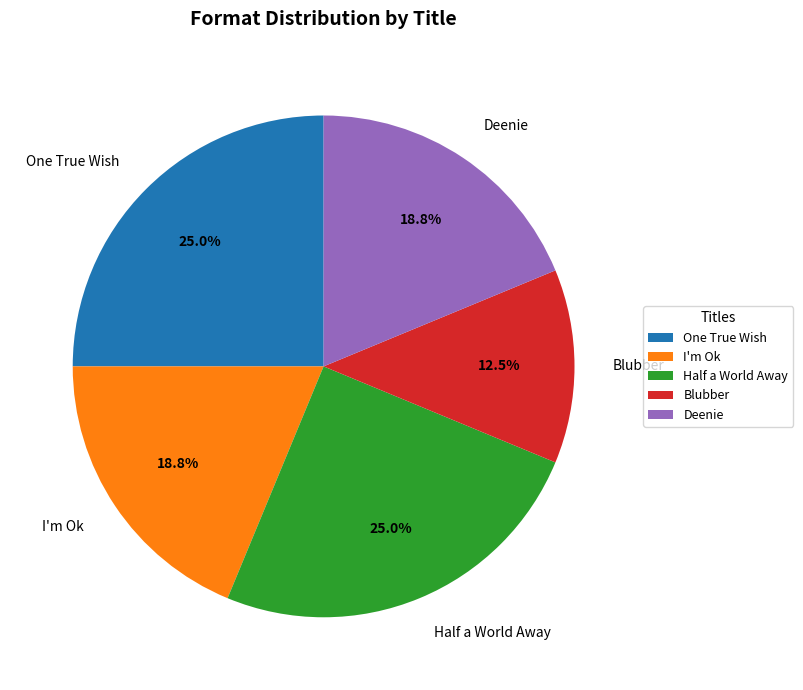

What is the ratio of the value at Deenie to the value at Blubber?

1.5